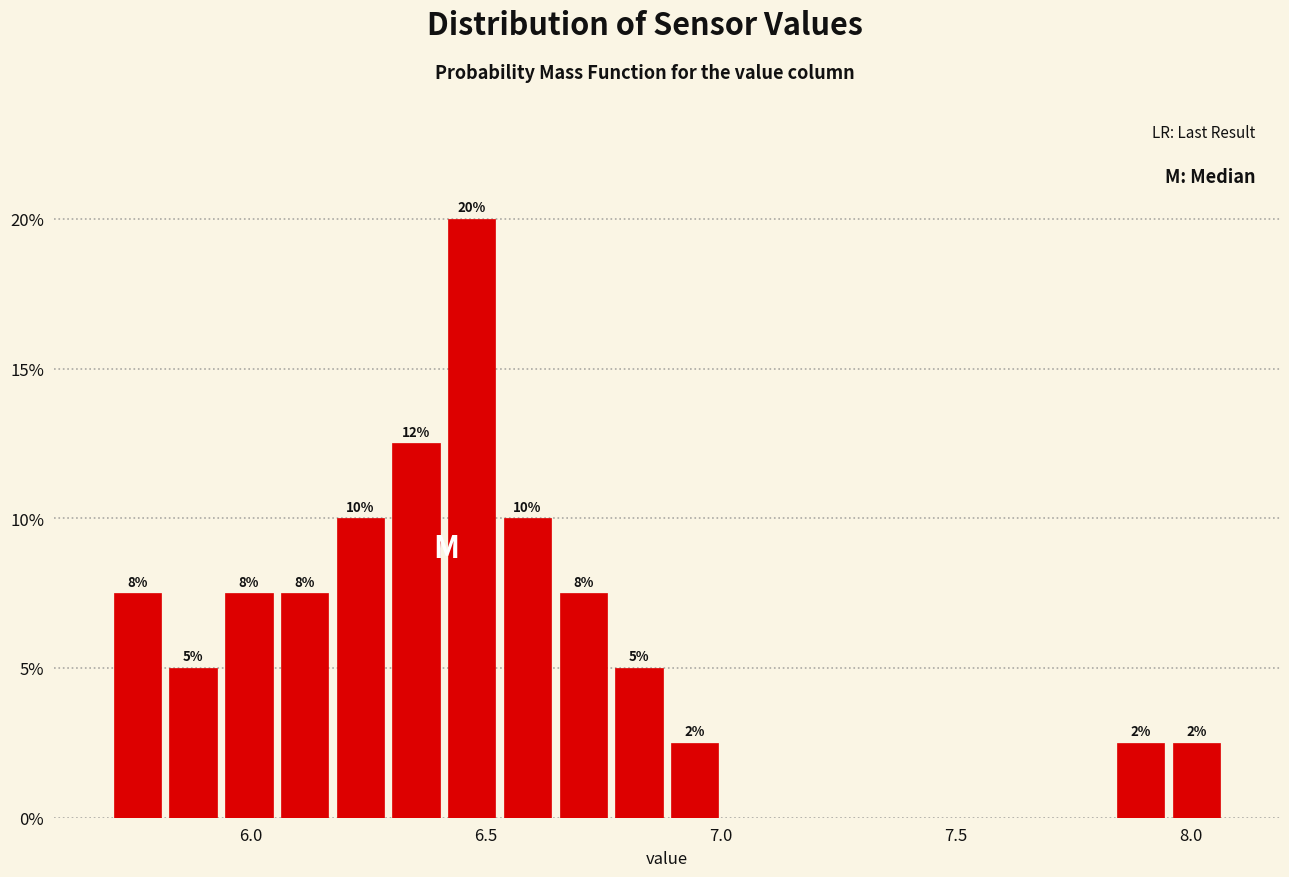

Read against the x-axis, roughly where is the centre of the tallest bar?

6.45